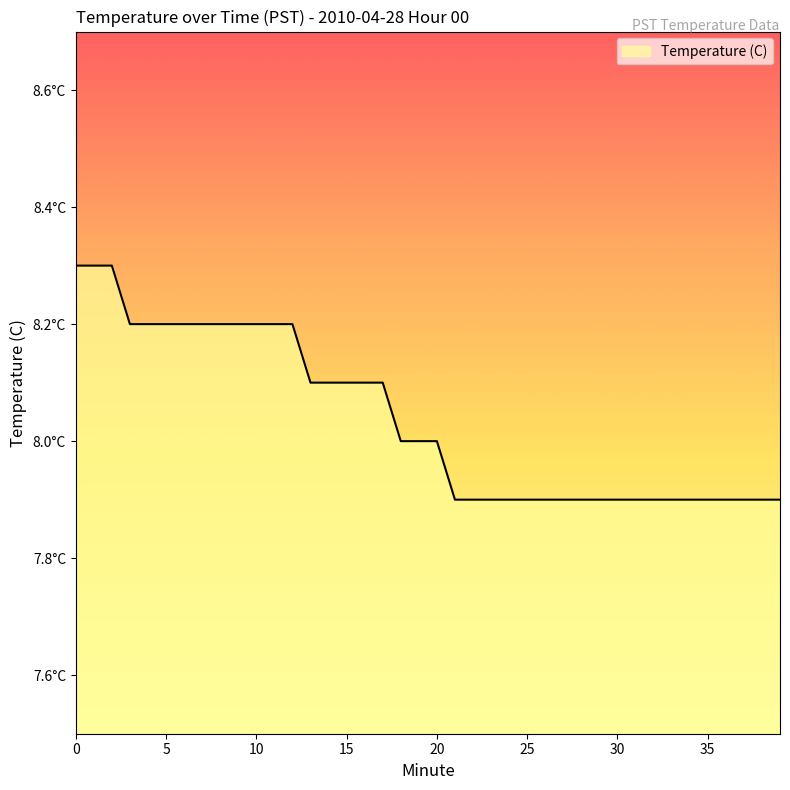

Does the chart have visible grid lines?

No